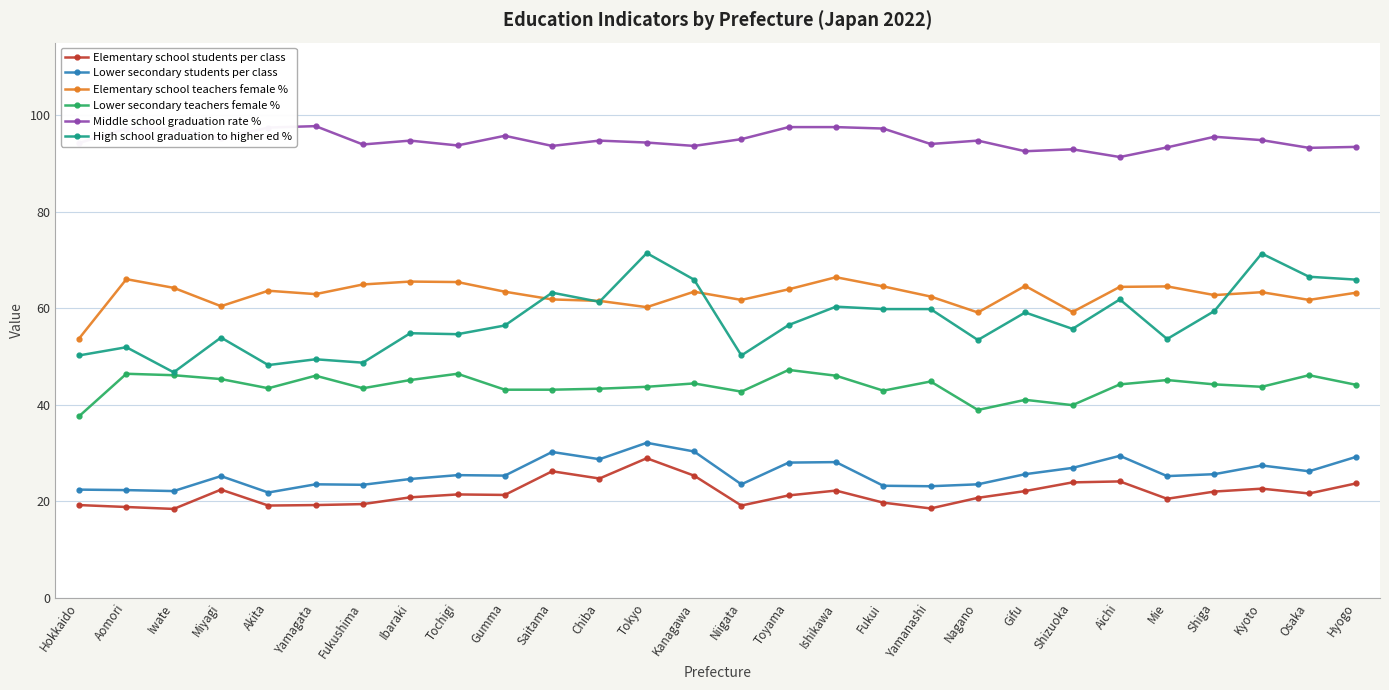

What is the sum of all Elementary school teachers female % values?

1758.5